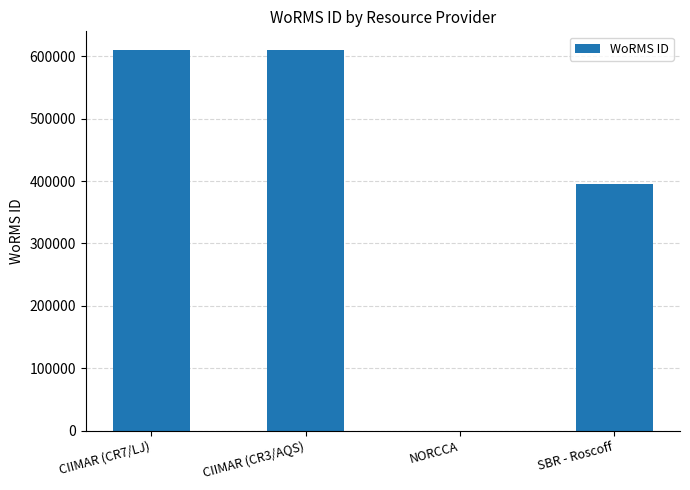

The chart shows a value of 395999 at SBR - Roscoff. True or false?

True